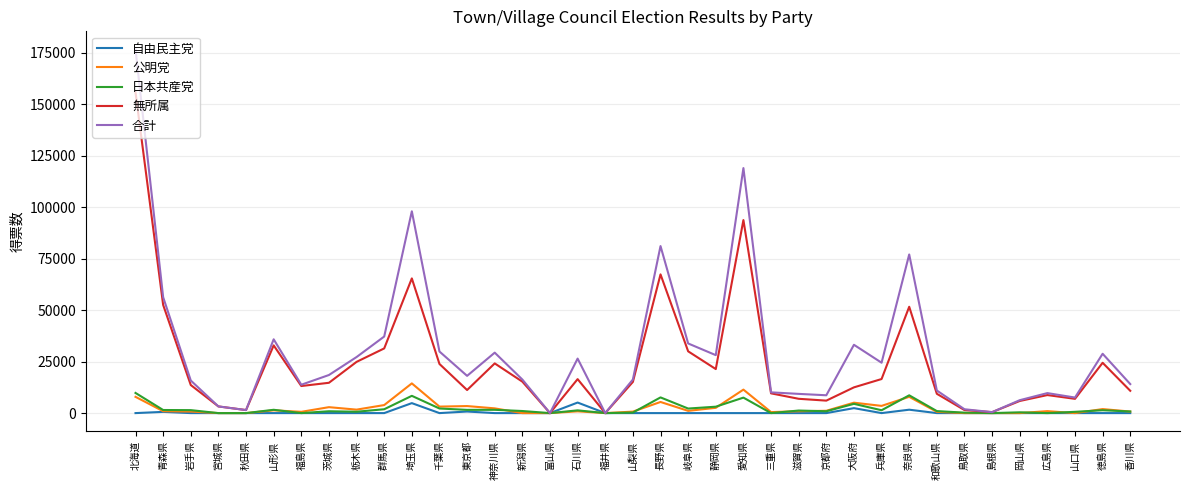

Is the value of 合計 at 新潟県 greater than the value of 公明党 at 福井県?

Yes